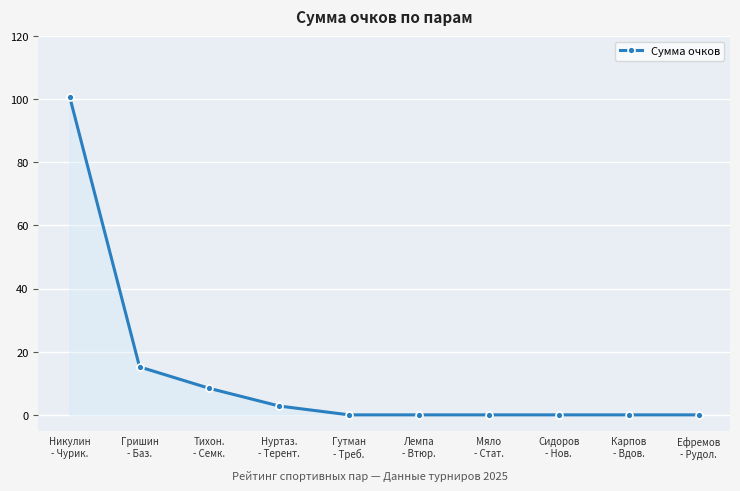

What is the greatest value displayed?

100.8